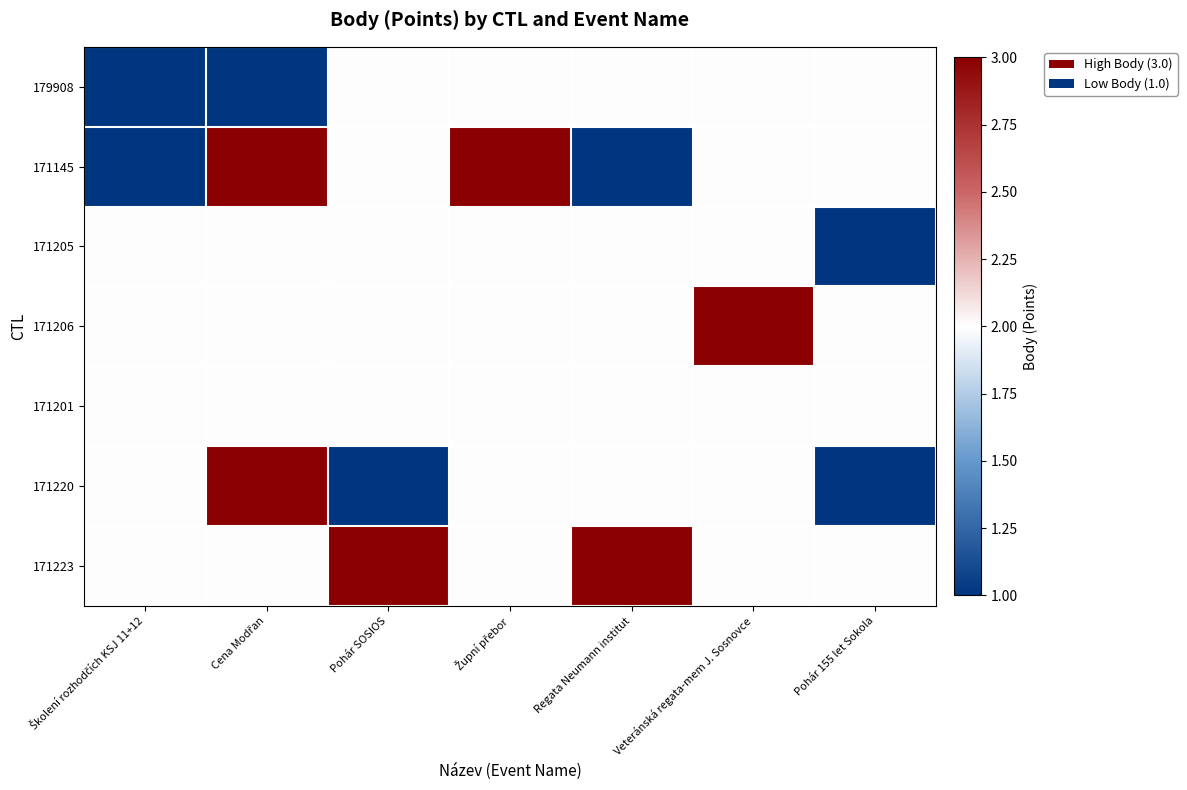

How many series are shown in this chart?

7